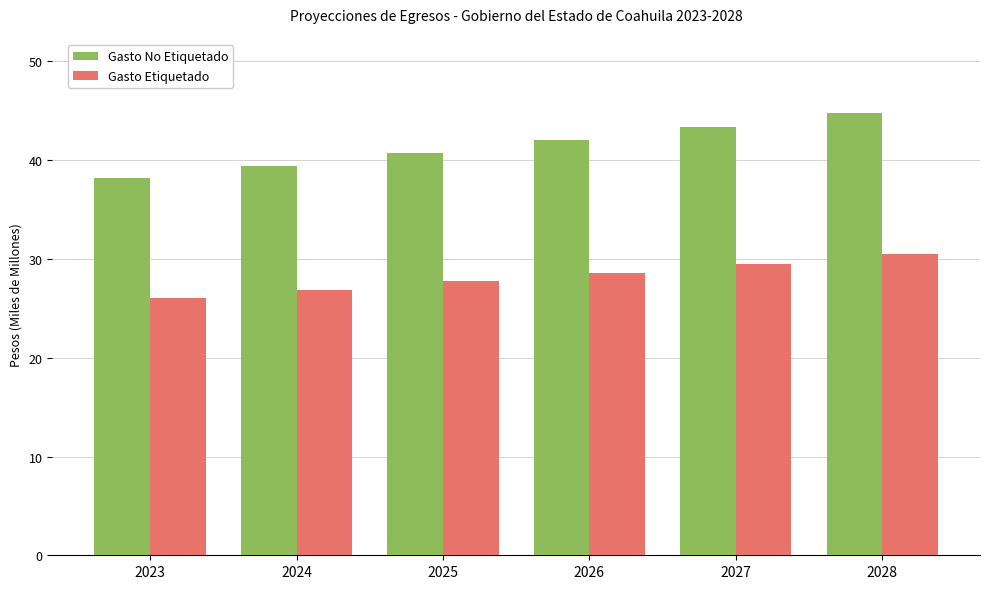

Which series has the widest spread of values?

Gasto No Etiquetado